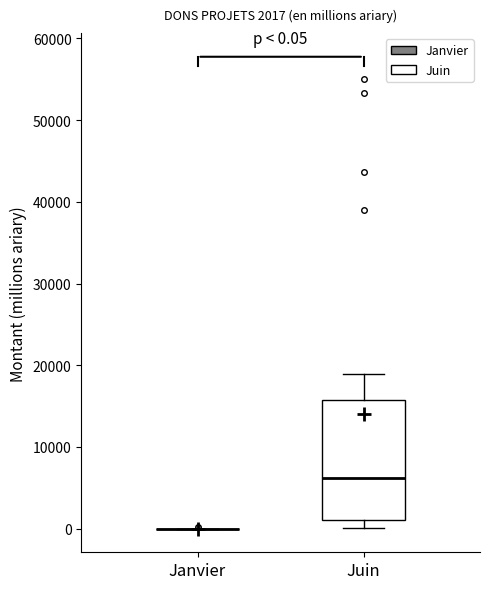

Which box is the tallest, from its lower edge to its upper edge?

Juin